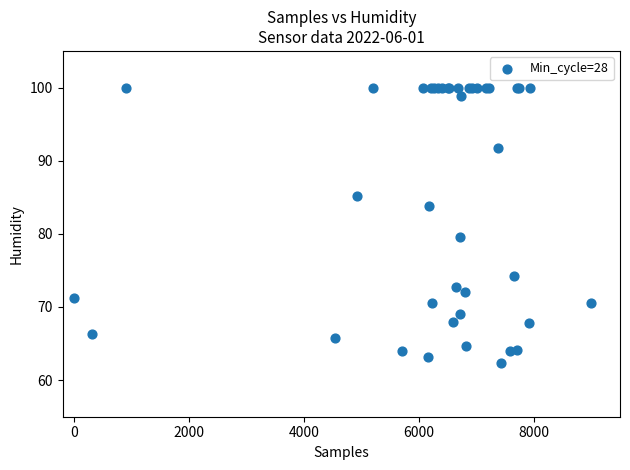

What Y value in the scatter plot is closest to 81?

79.6